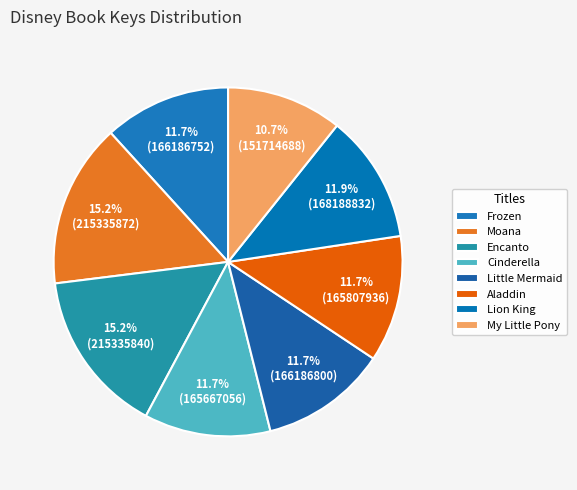

What is the largest slice in the pie chart?

Moana